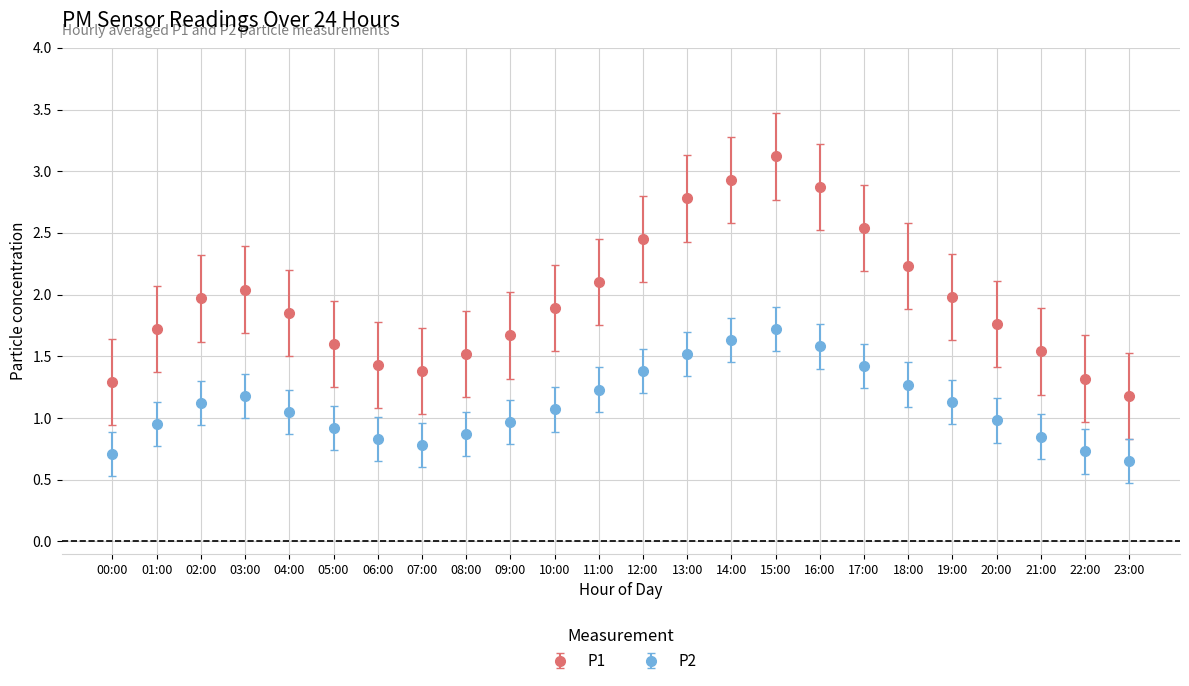

What is the sum of the P1 values at 23:00 and 15:00?

4.3